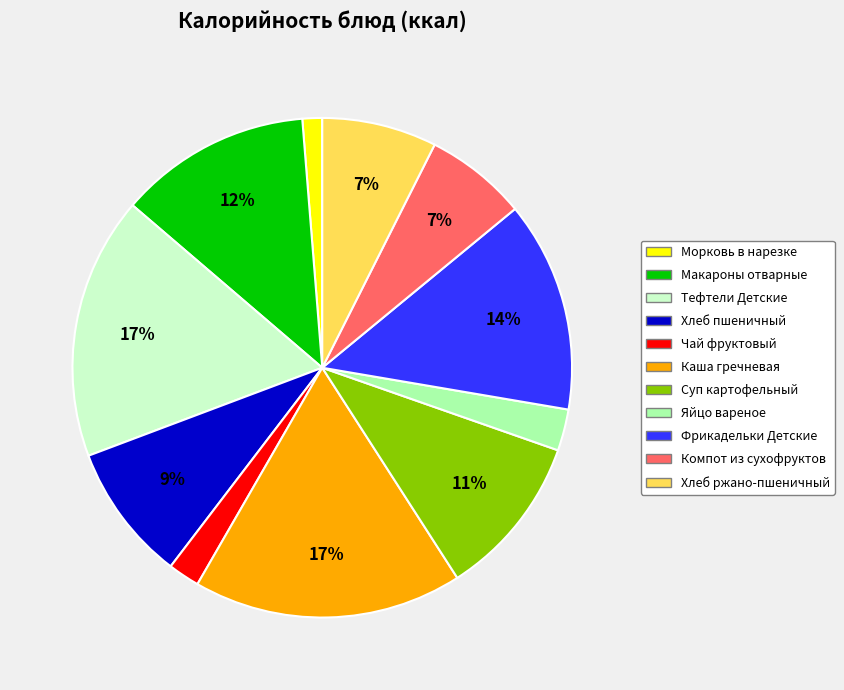

To the nearest percent, what portion does Компот из сухофруктов represent?

7%